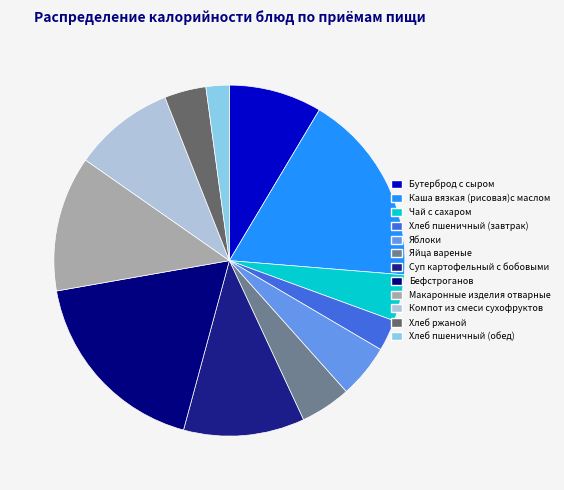

Which slice is the smallest?

Хлеб пшеничный (обед)